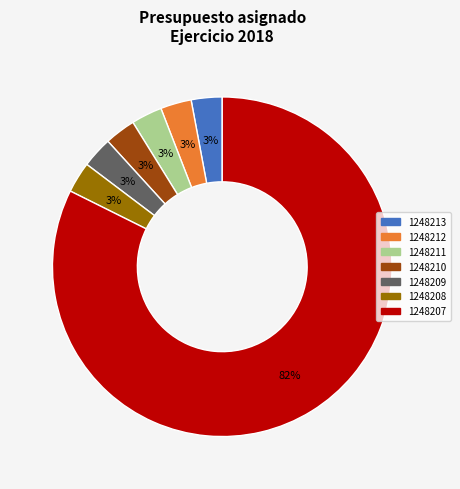

Count the number of slices in the pie.

7